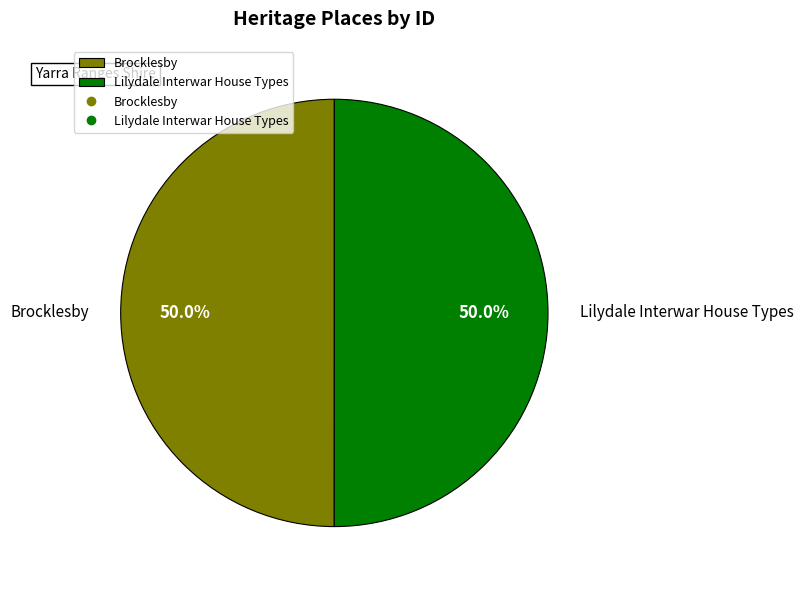

Count the number of slices in the pie.

2